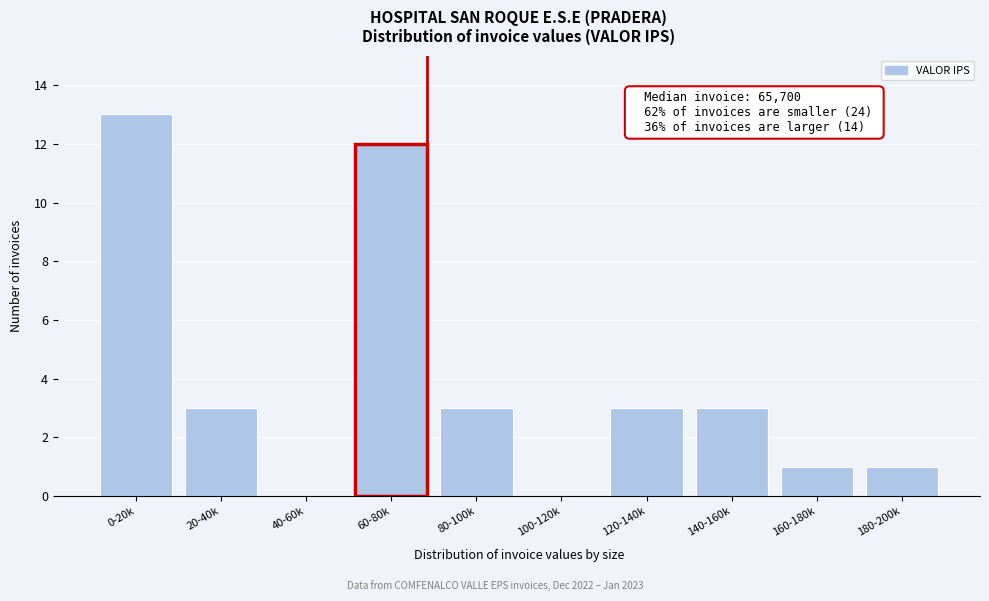

Reading left to right, list all the values displayed in this chart.

0-20k=13	20-40k=3	40-60k=0	60-80k=12	80-100k=3	100-120k=0	120-140k=3	140-160k=3	160-180k=1	180-200k=1